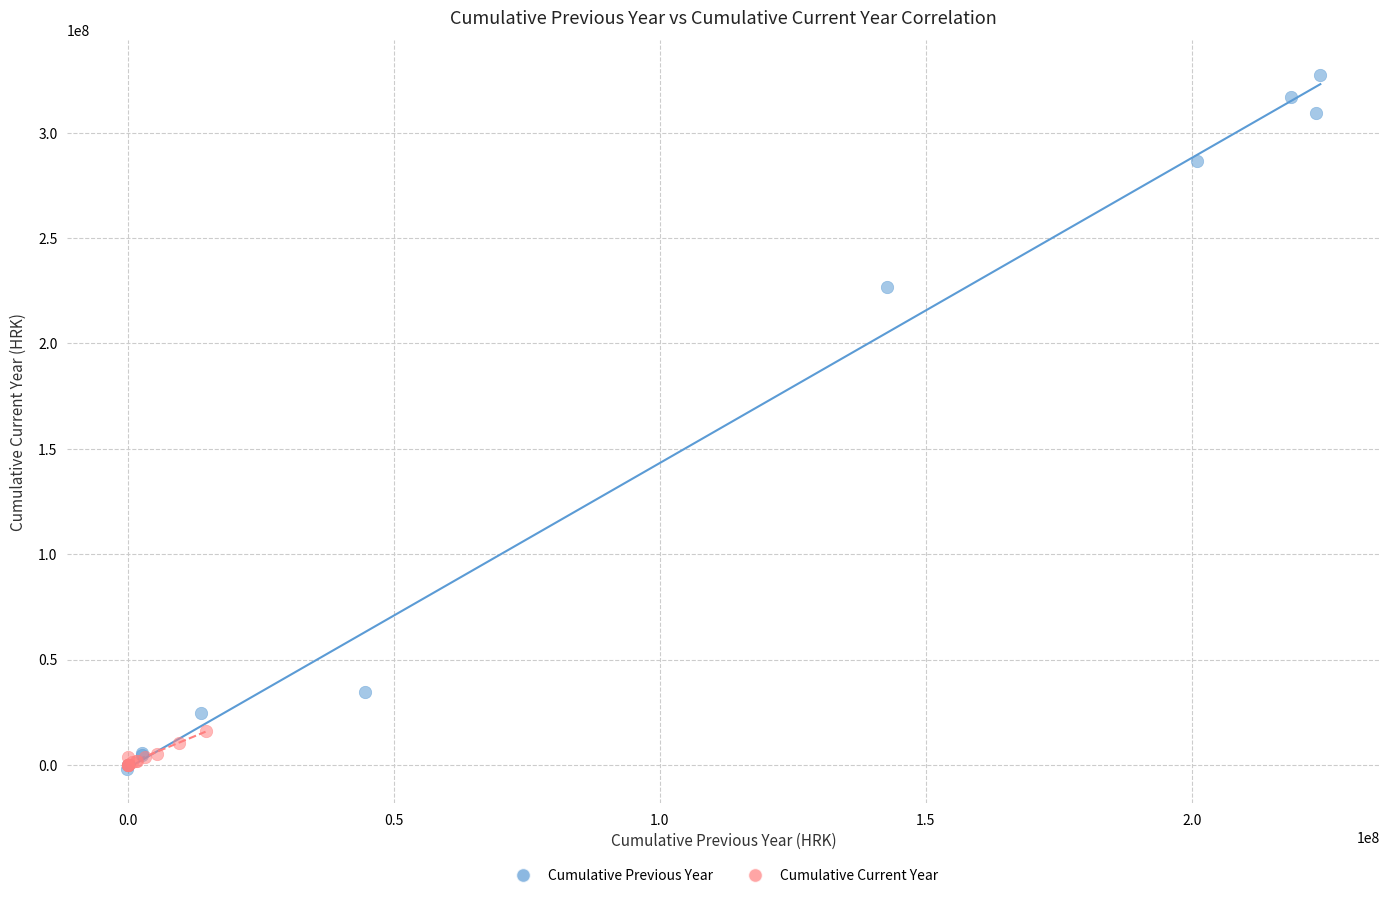

Which series has the largest Y range (max minus min)?

Cumulative Previous Year